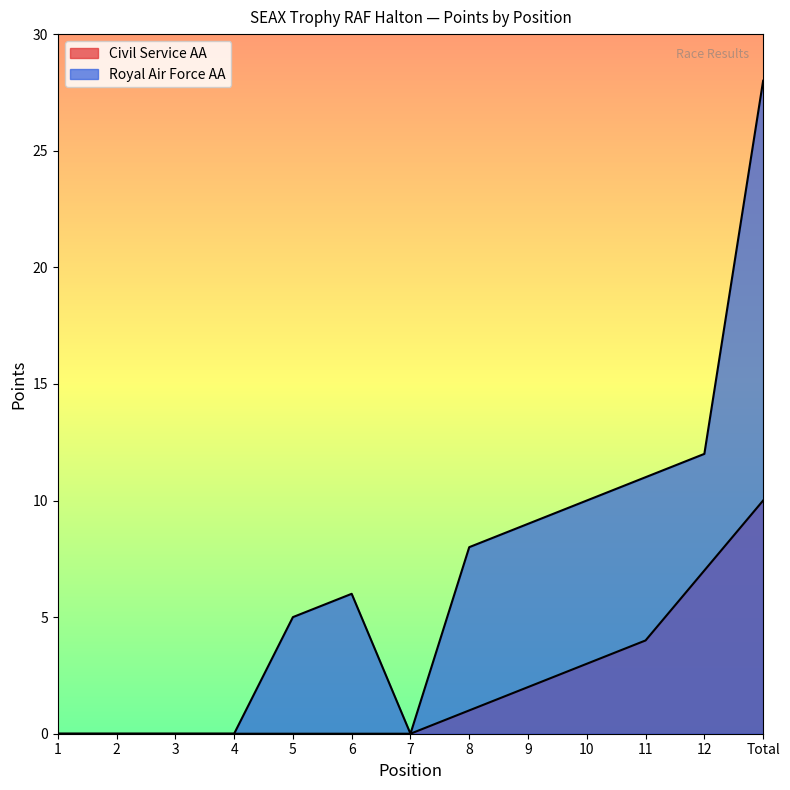

At which category is the sum across all series the highest?

Total